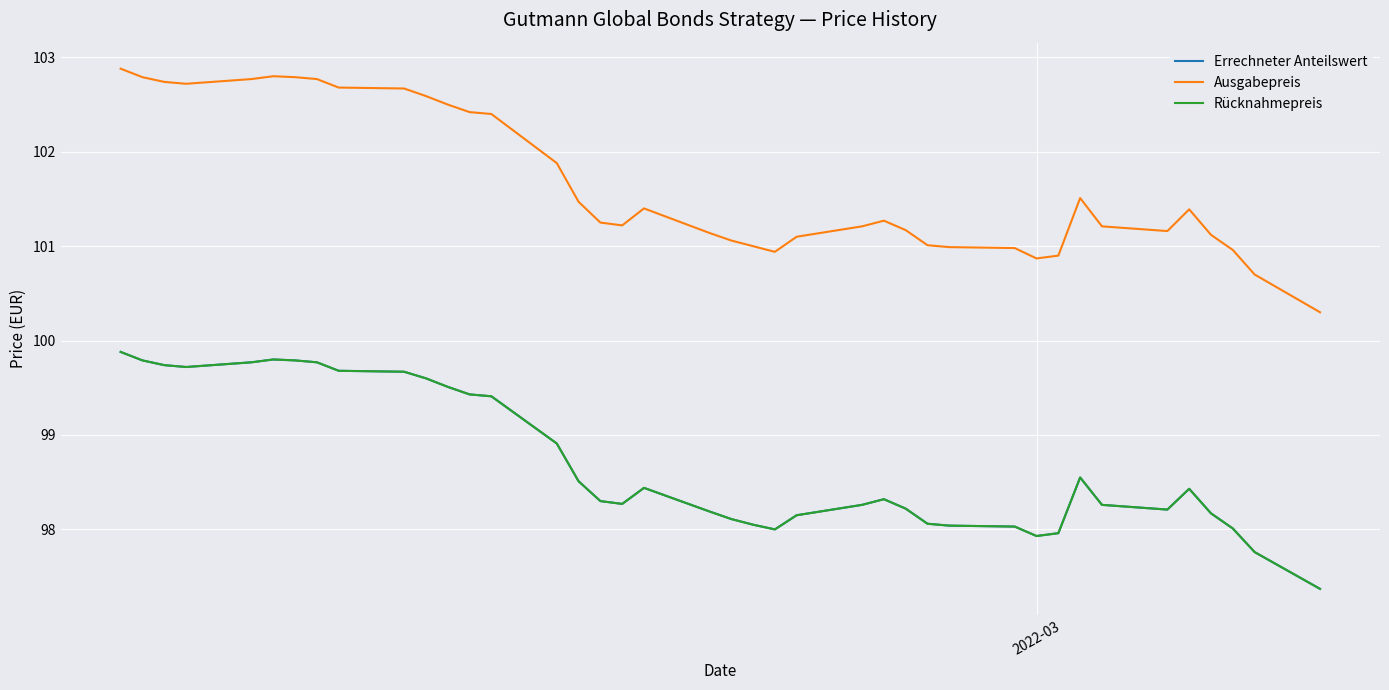

Does the chart display data point markers on the line(s)?

No